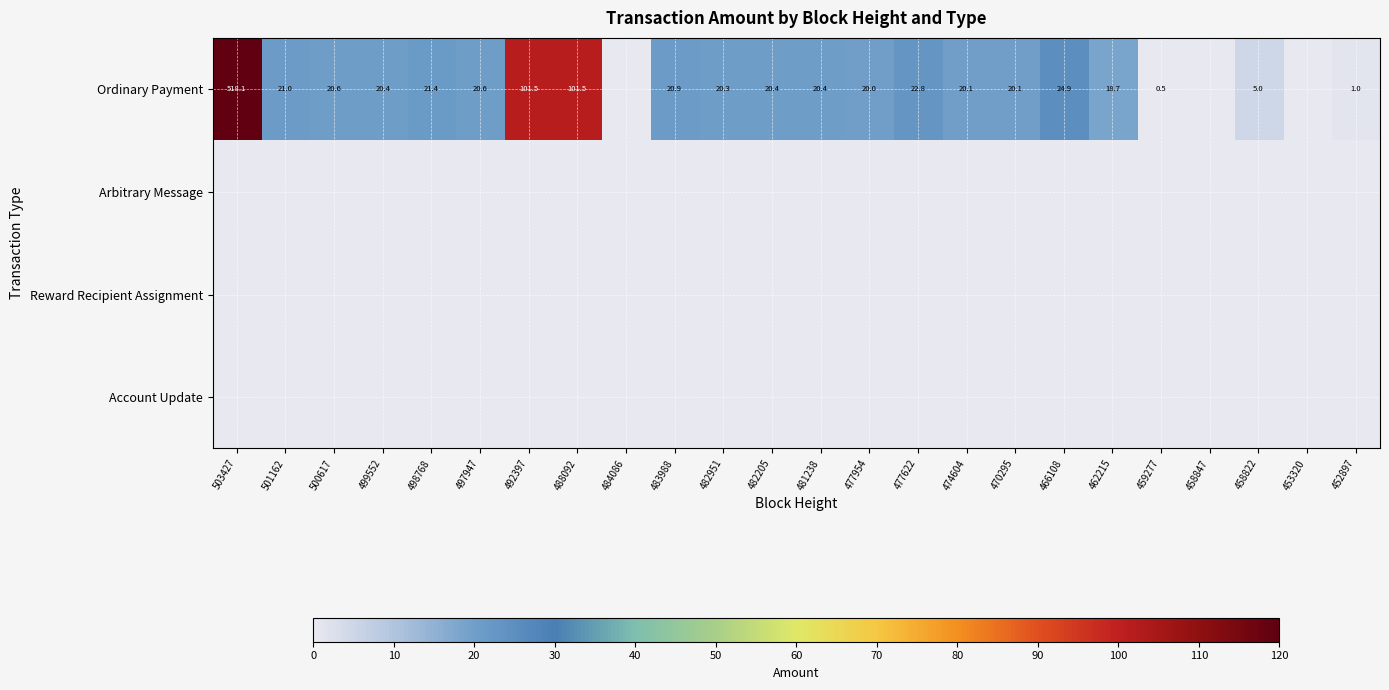

Between 477954 and 499552, which is larger?

499552